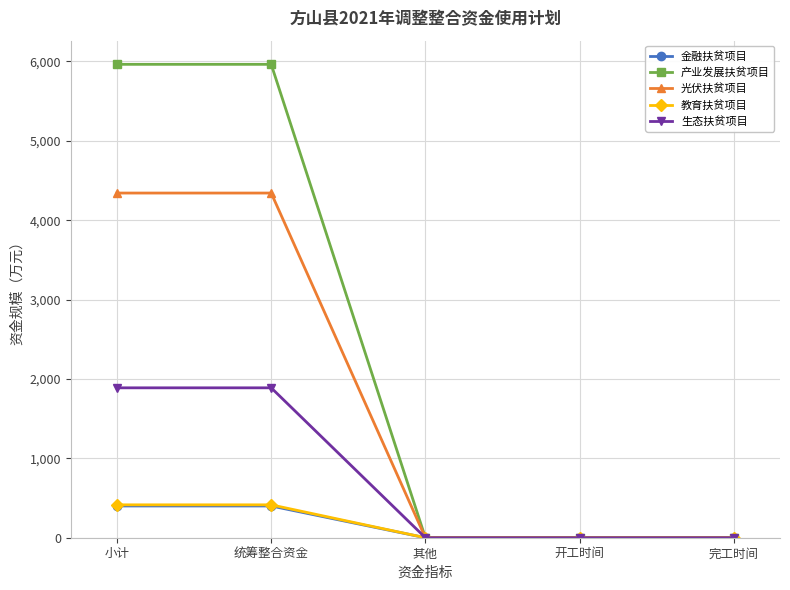

What is the highest value of the 金融扶贫项目 series?

400.0